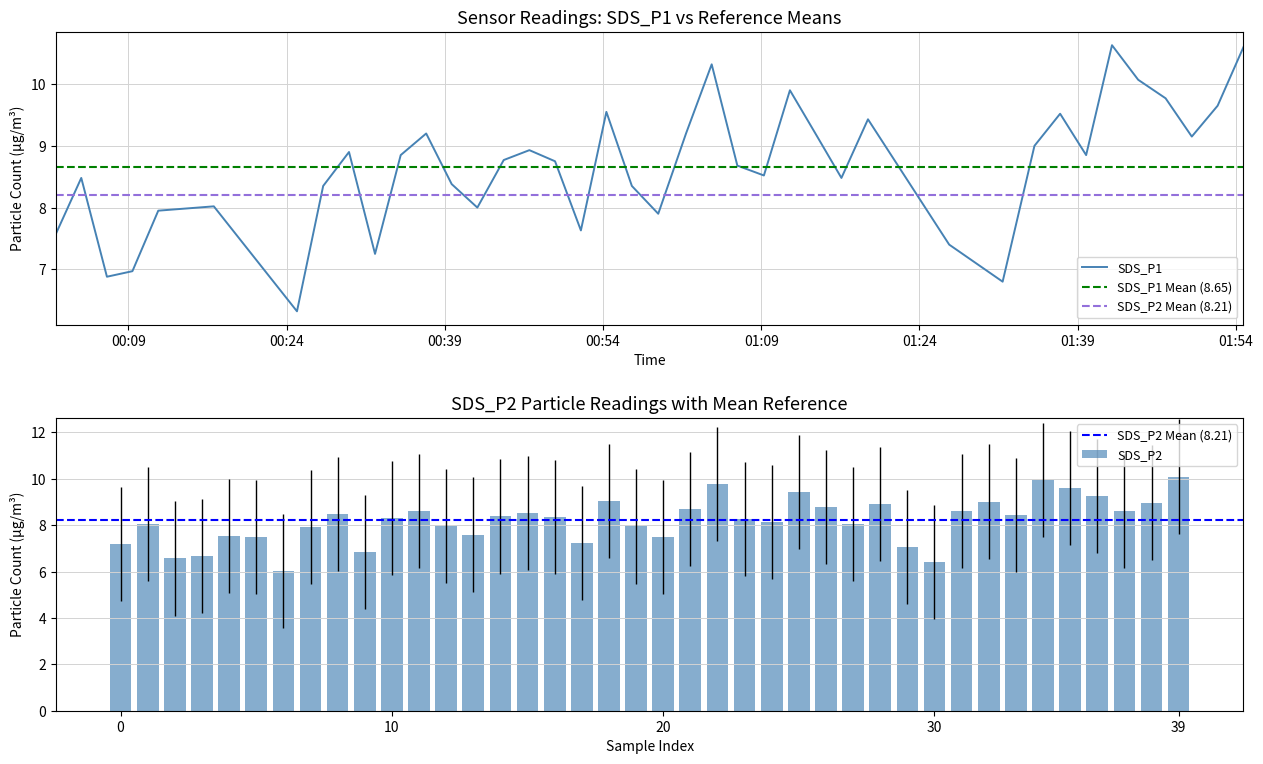

At which category is the sum across all series the highest?

2022/01/13 01:54:43